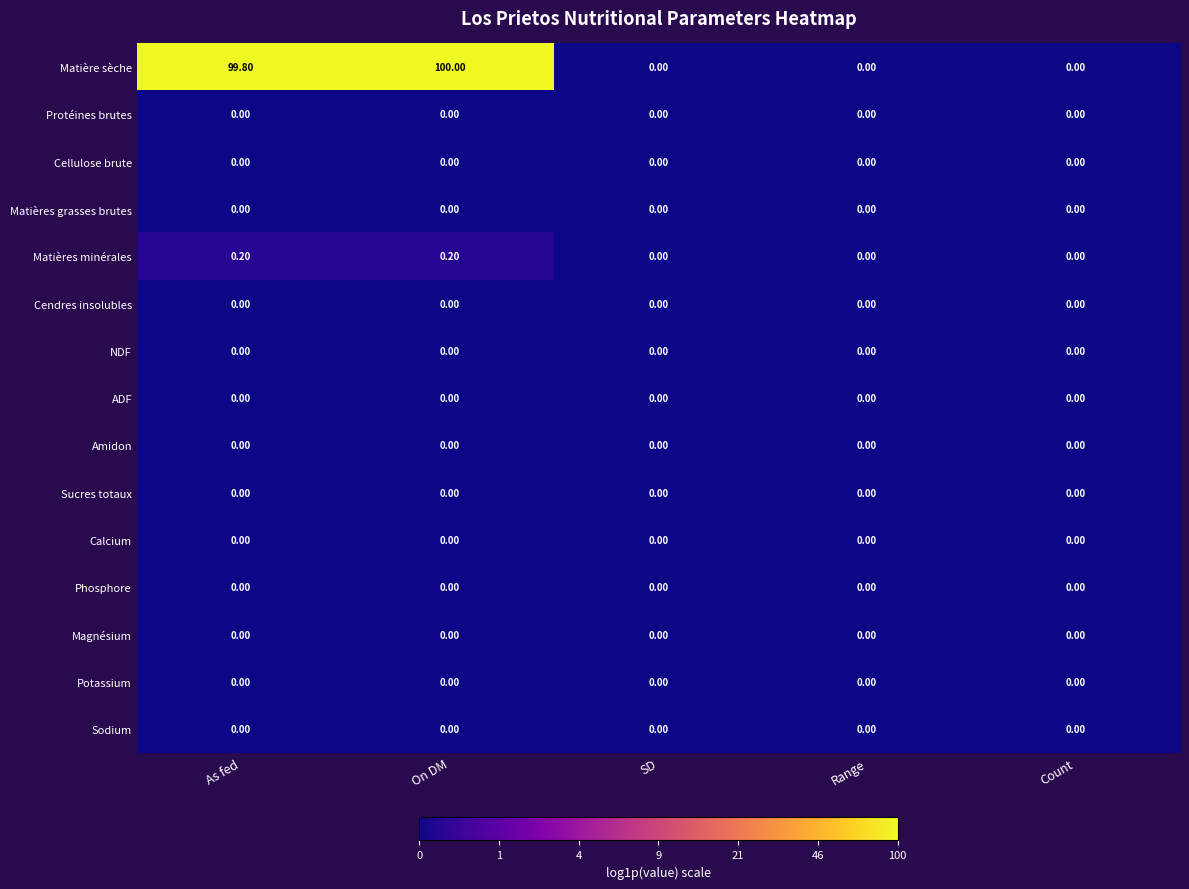

What is the spread (max minus min) of values at On DM?

100.0